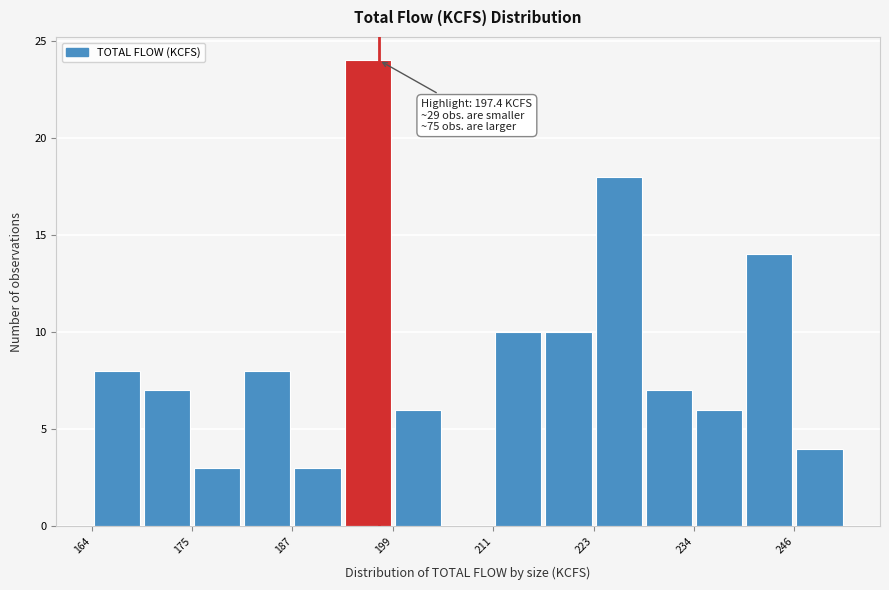

Read against the x-axis, roughly where is the centre of the tallest bar?

196